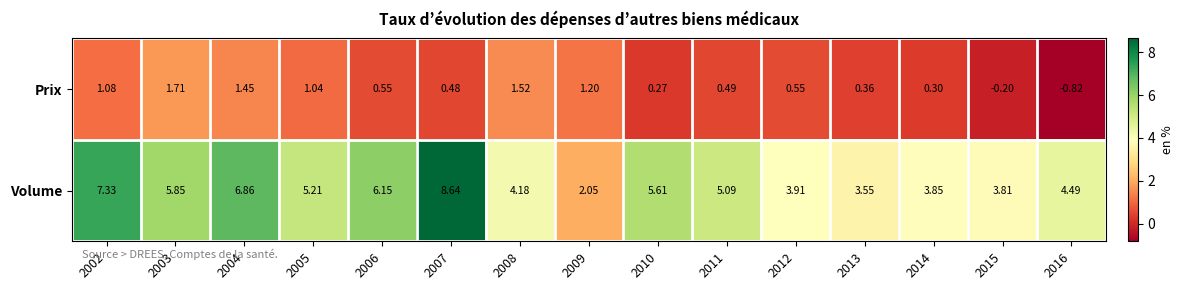

Which series has the widest spread of values?

Volume